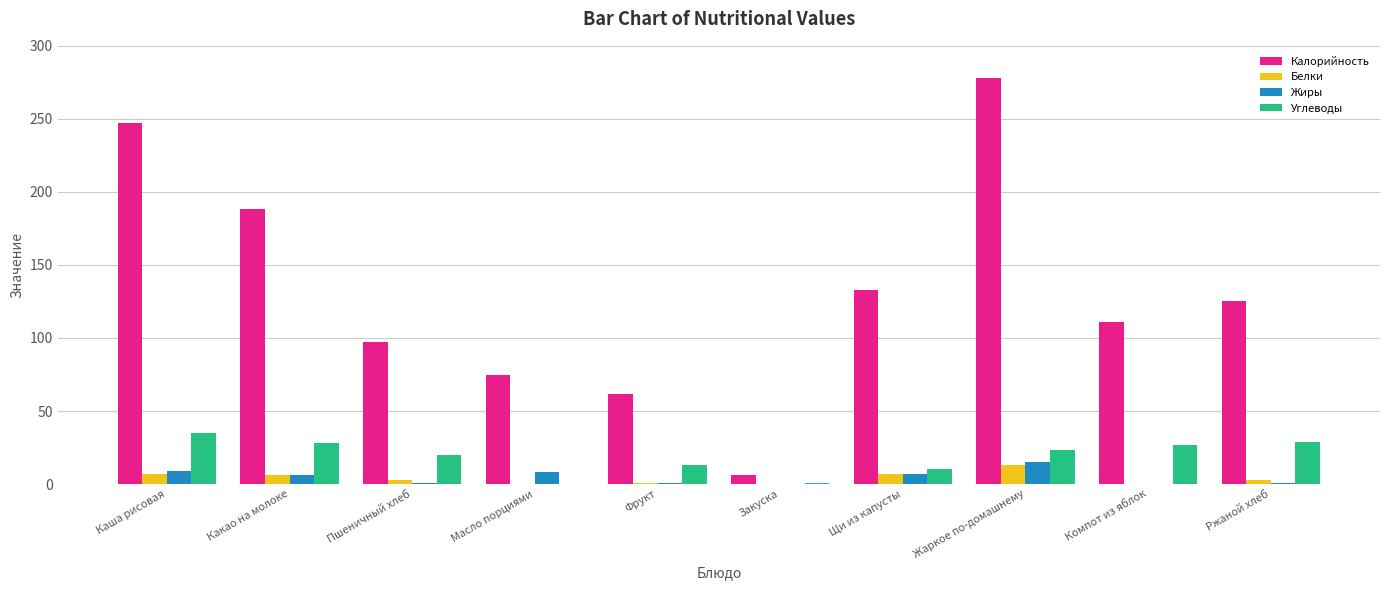

What is the approximate value of Углеводы at Фрукт?

13.0